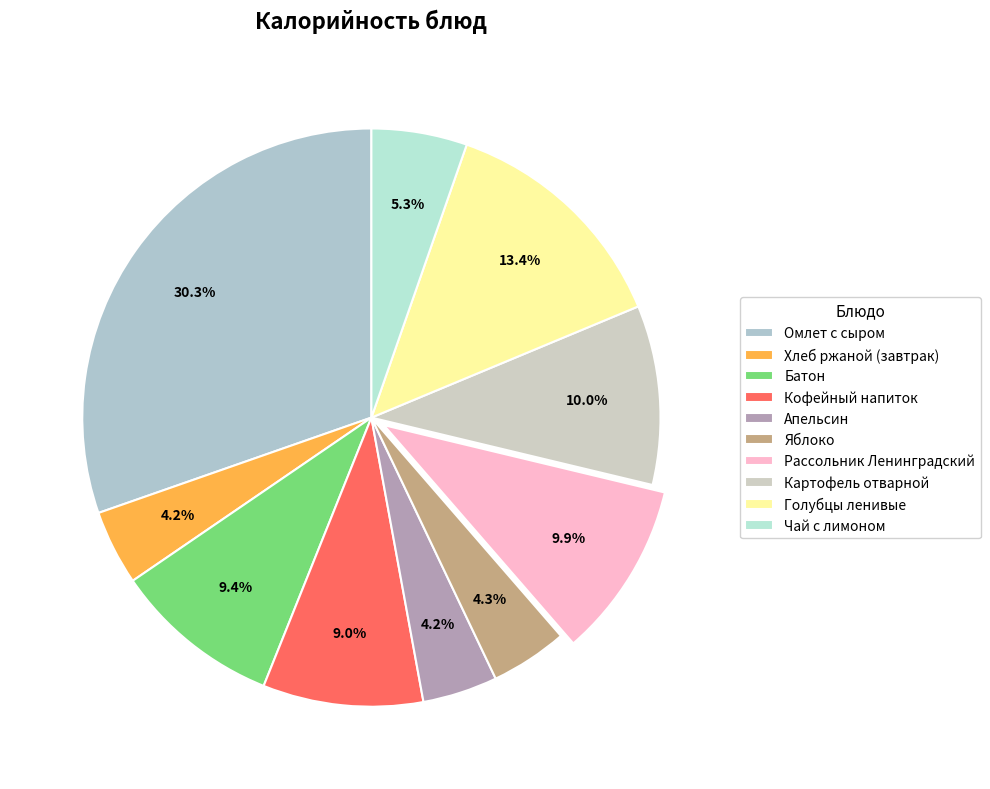

How many slices are in this pie chart?

10